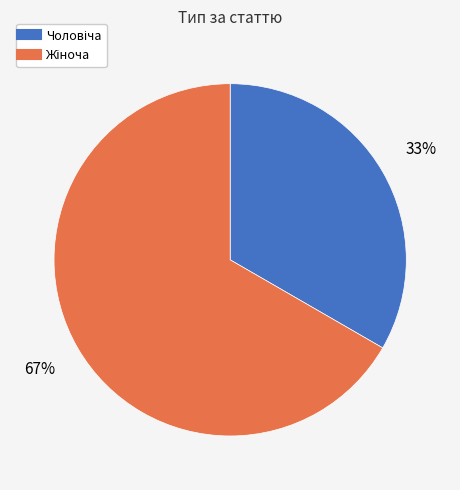

To the nearest percent, what is the average slice percentage?

50%